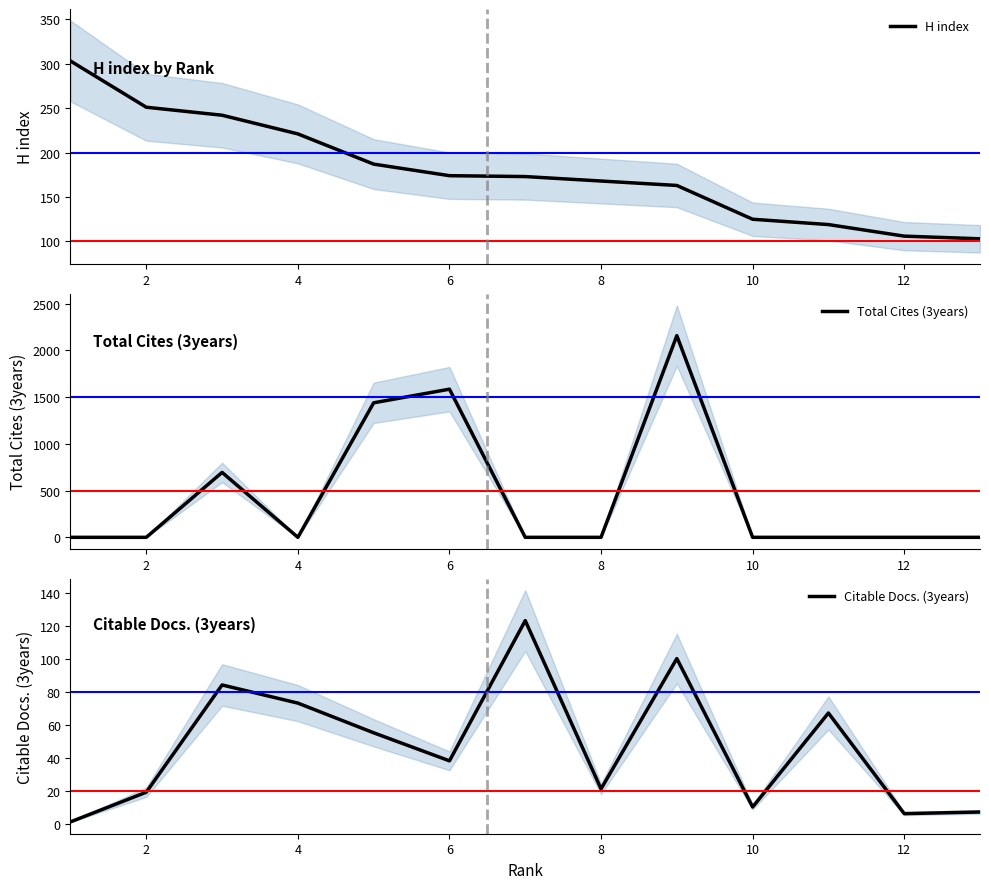

The value of H index at 4 is 331. True or false?

False